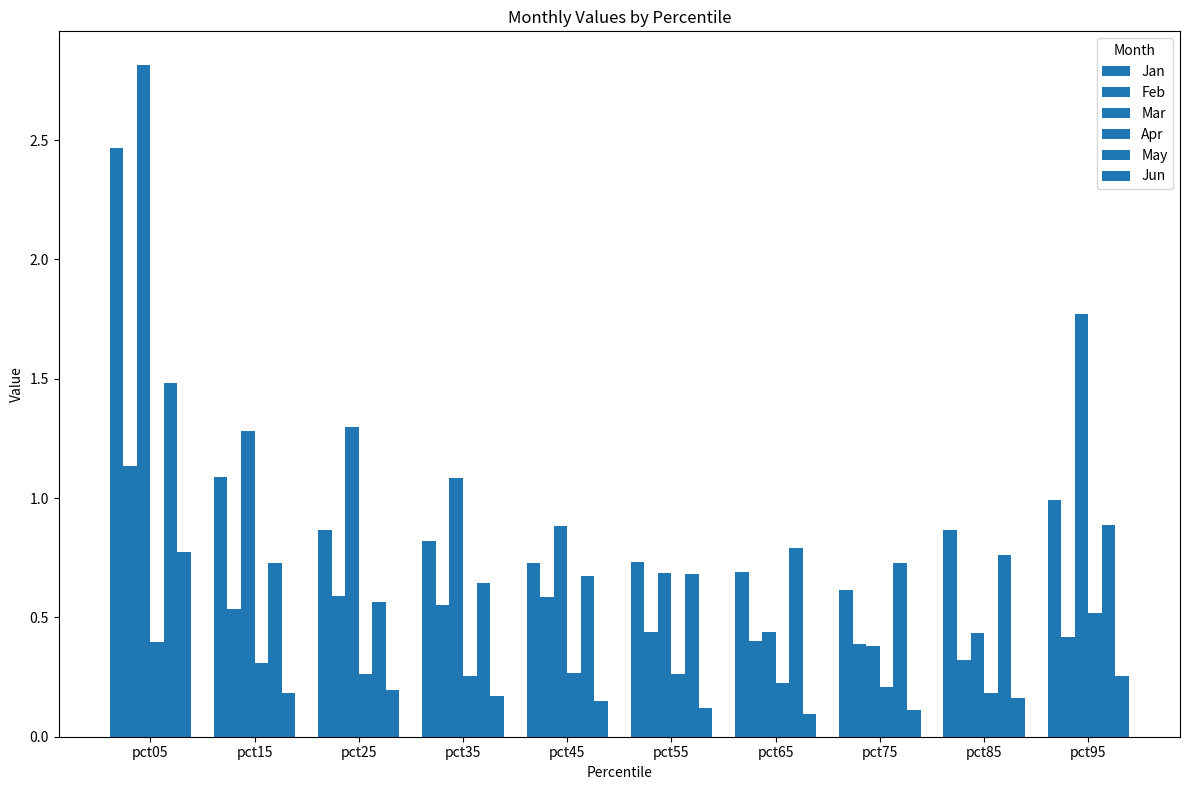

Count the number of categories in the chart.

10